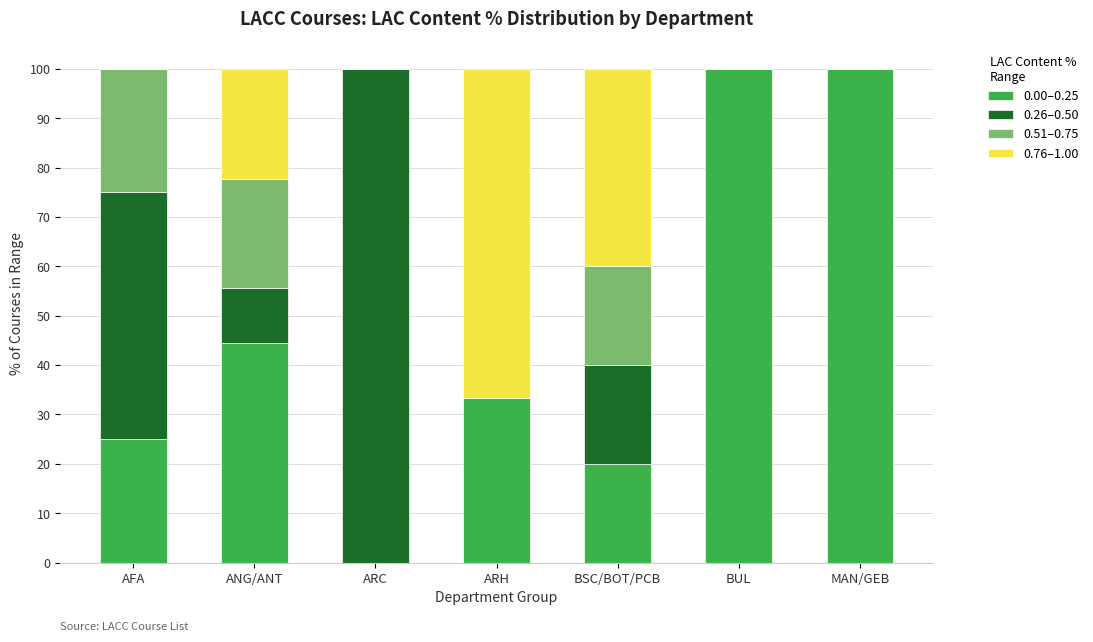

The 0.00–0.25 series shows 5.6 at AFA. True or false?

False